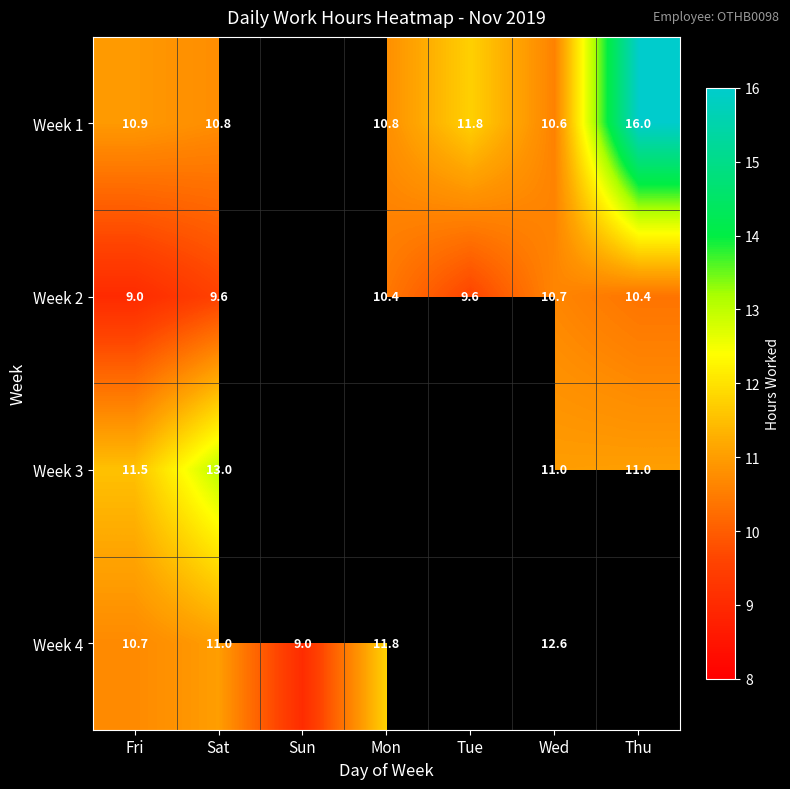

Which has a higher value, Thu or Fri?

Thu